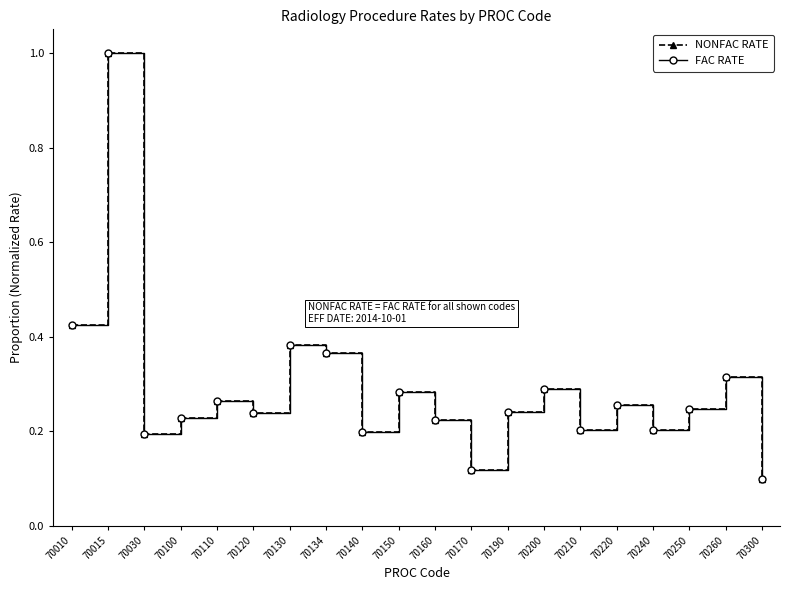

What is the total value across all series at 70220?

0.5